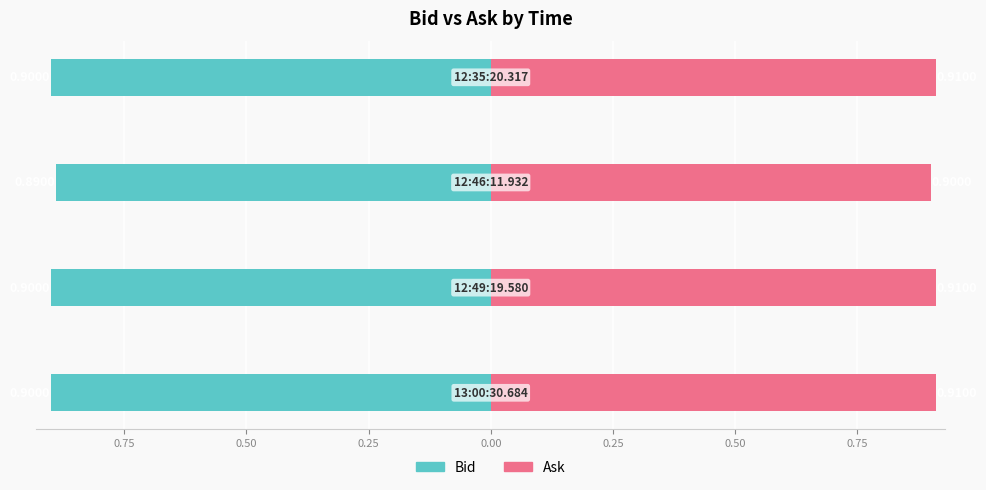

True or false: Ask has a value of 0.3 at 0.50.

False